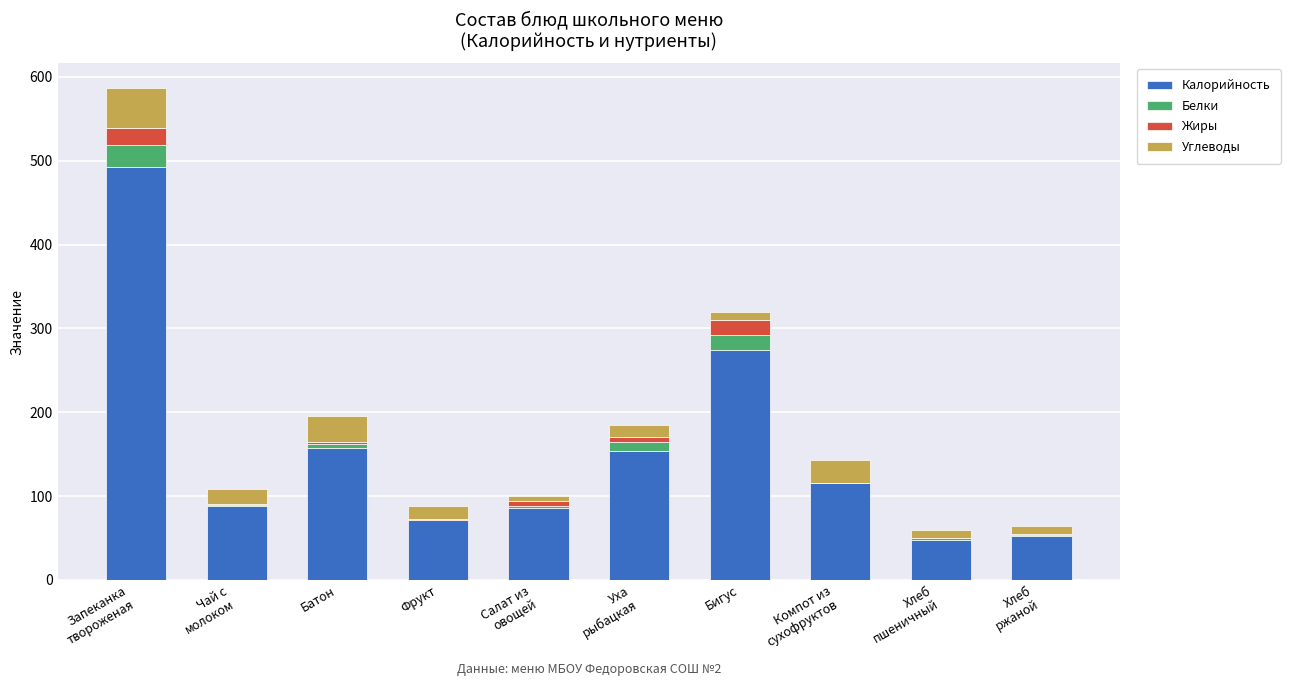

What is the maximum value for Калорийность?

492